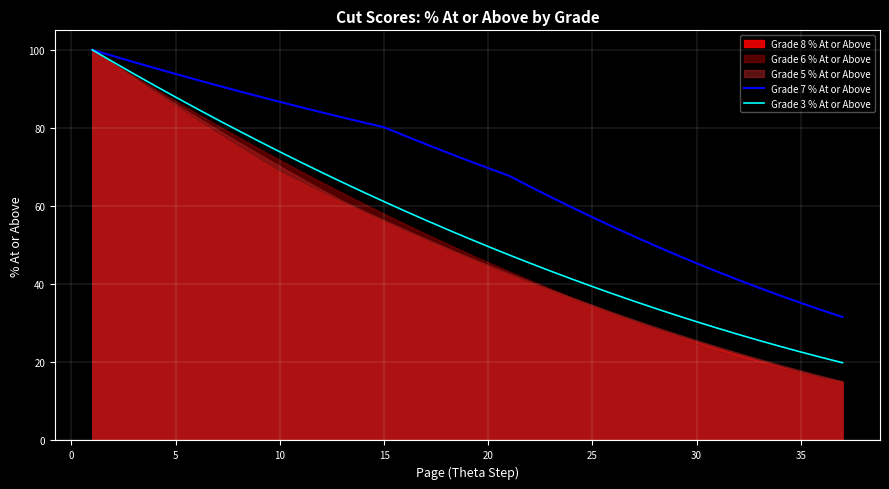

What value does the Grade 7 % At or Above series have at 10?

86.7